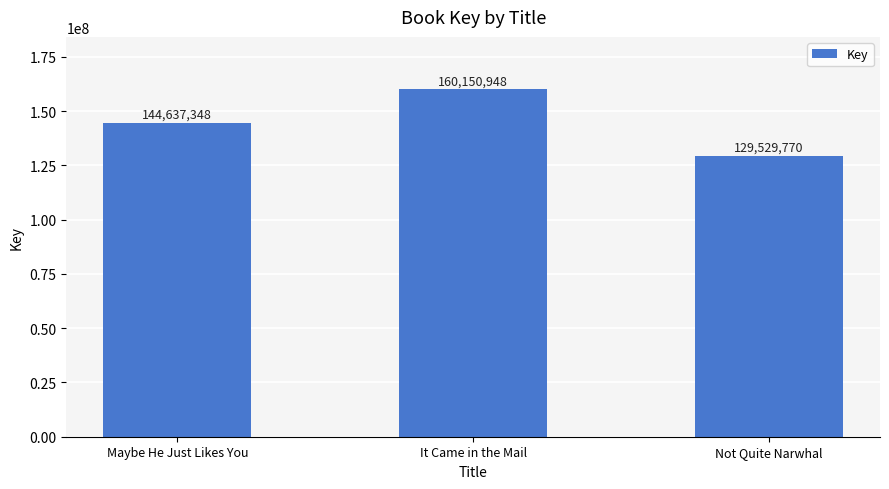

What is the approximate value at Not Quite Narwhal, to the nearest 100?

129529800